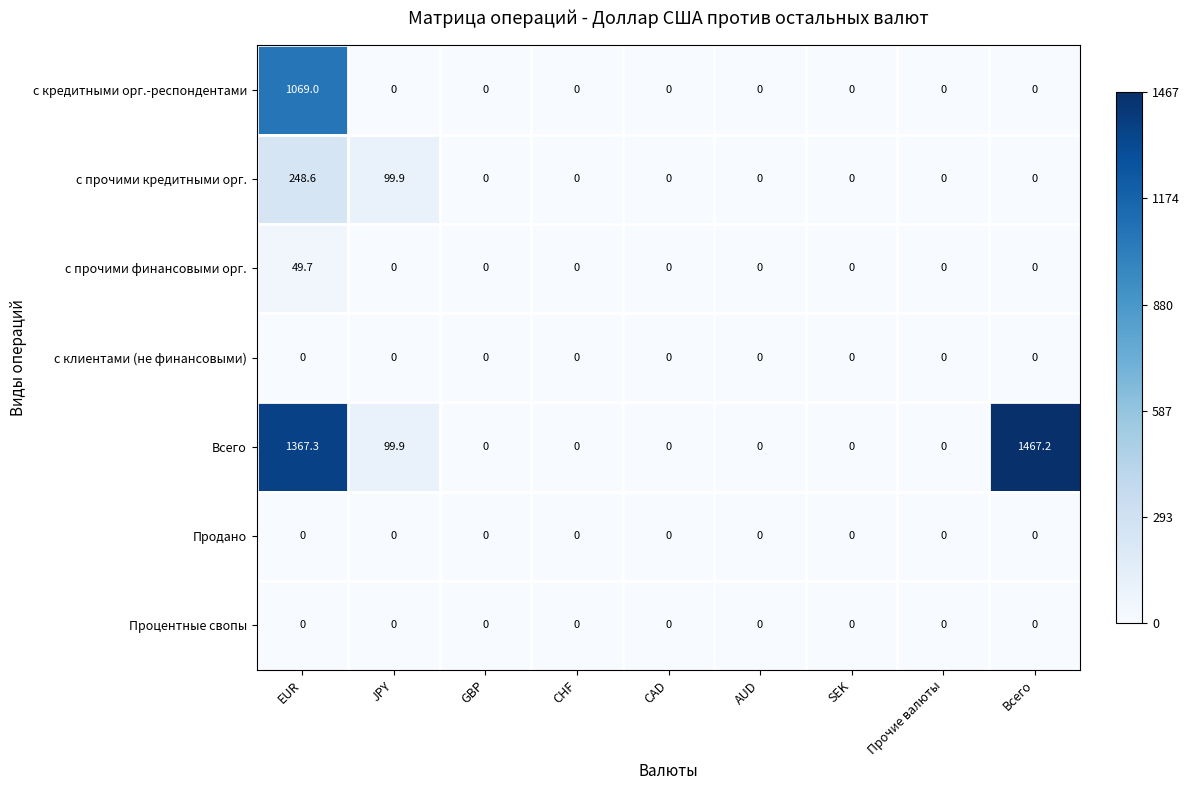

At which category is the sum across all series the highest?

EUR